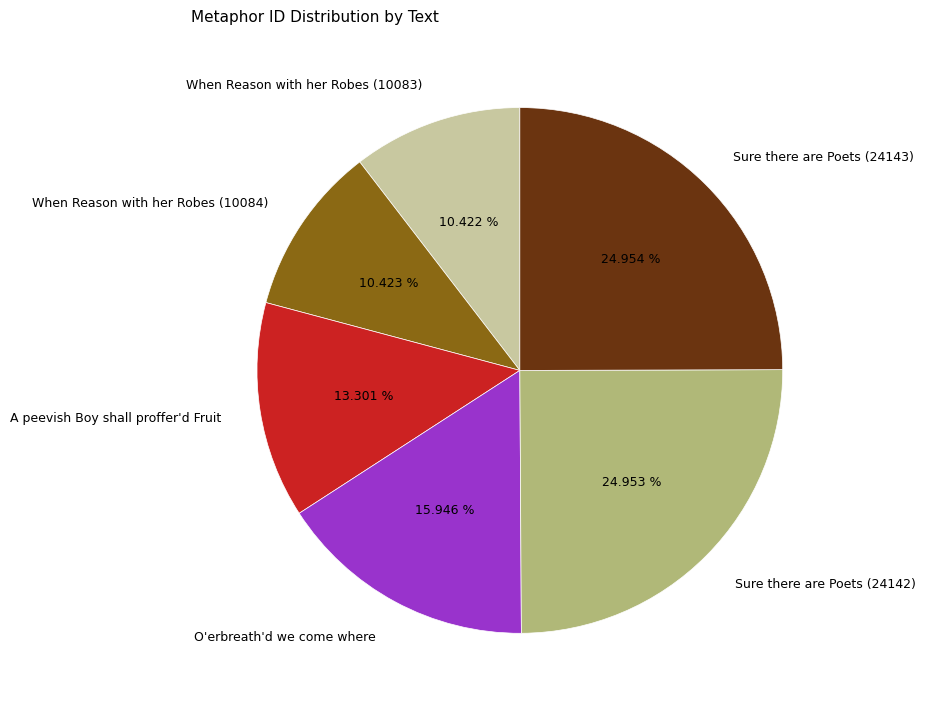

Combined, do Sure there are Poets (24143) and When Reason with her Robes (10083) account for over 50%?

No